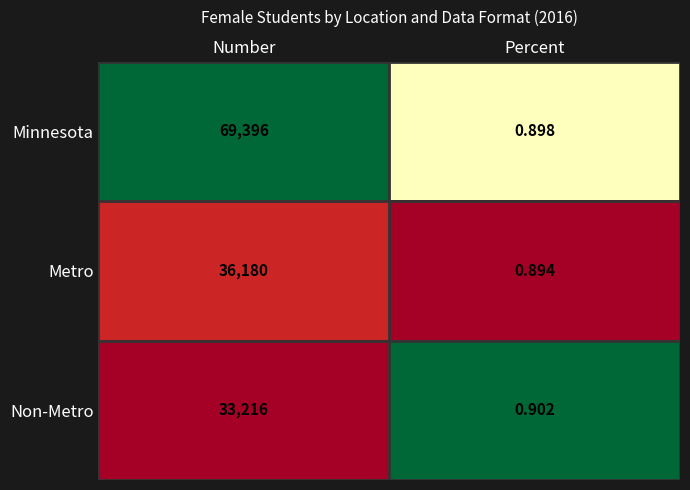

What is the difference between the highest and lowest values at Percent?

0.0